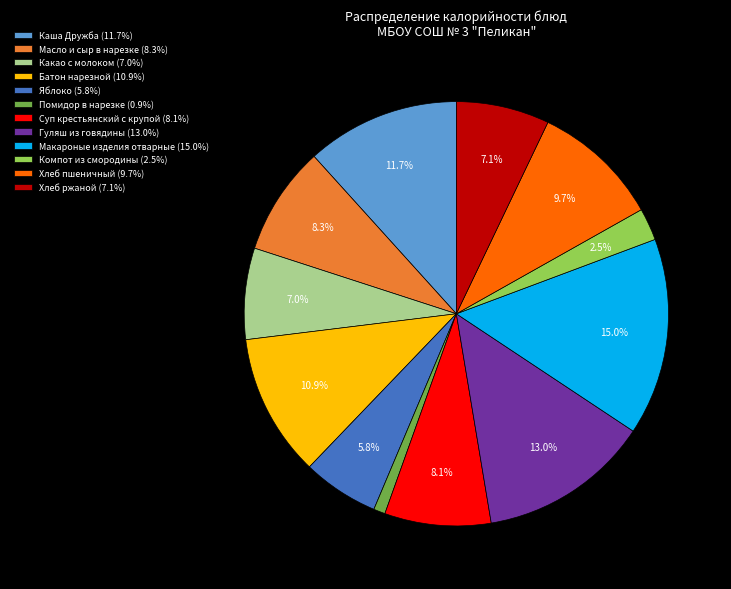

Is there any slice that represents more than half of the pie?

No